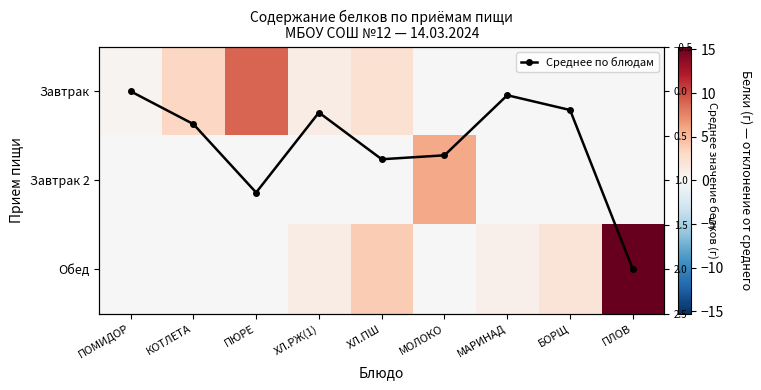

What is the difference between the maximum and minimum values in the Завтрак 2 series?

5.8